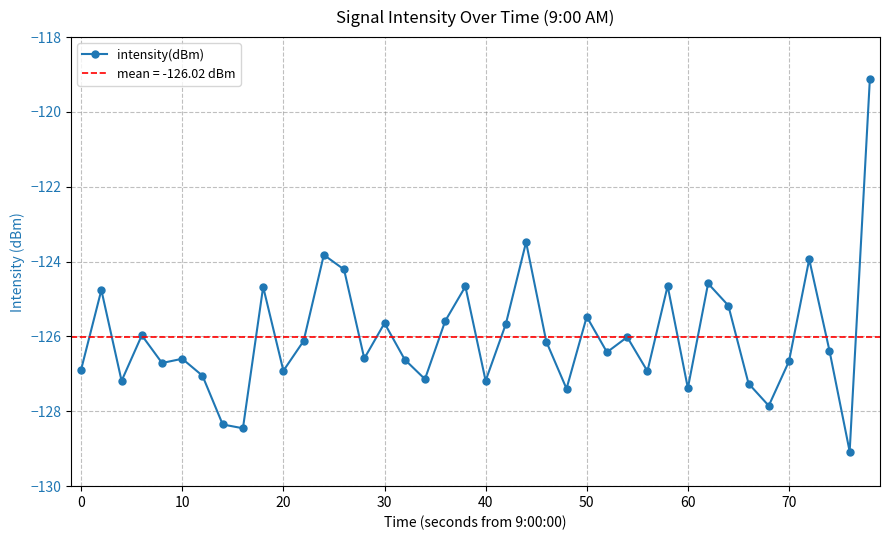

What is the average value?

-126.0